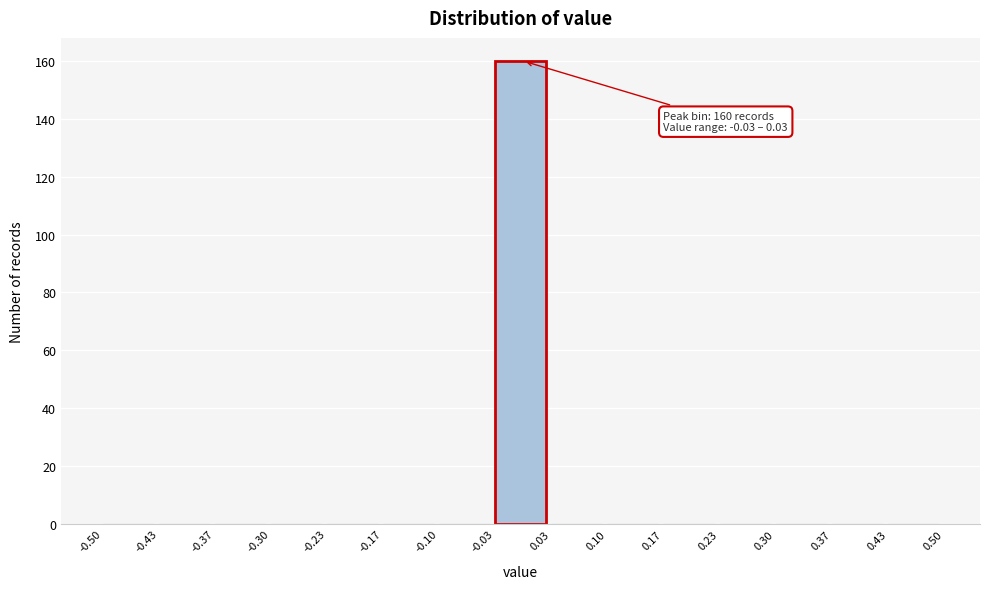

Which range on the x-axis has the tallest bar?

-0.03 to 0.03